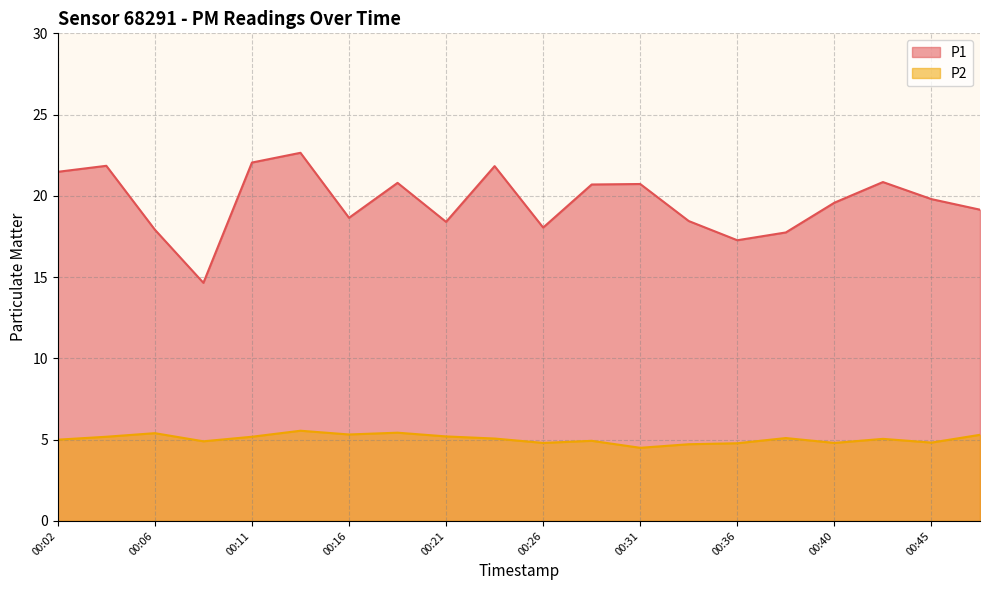

What is the difference between the maximum and second lowest values in the P2 series?

0.8